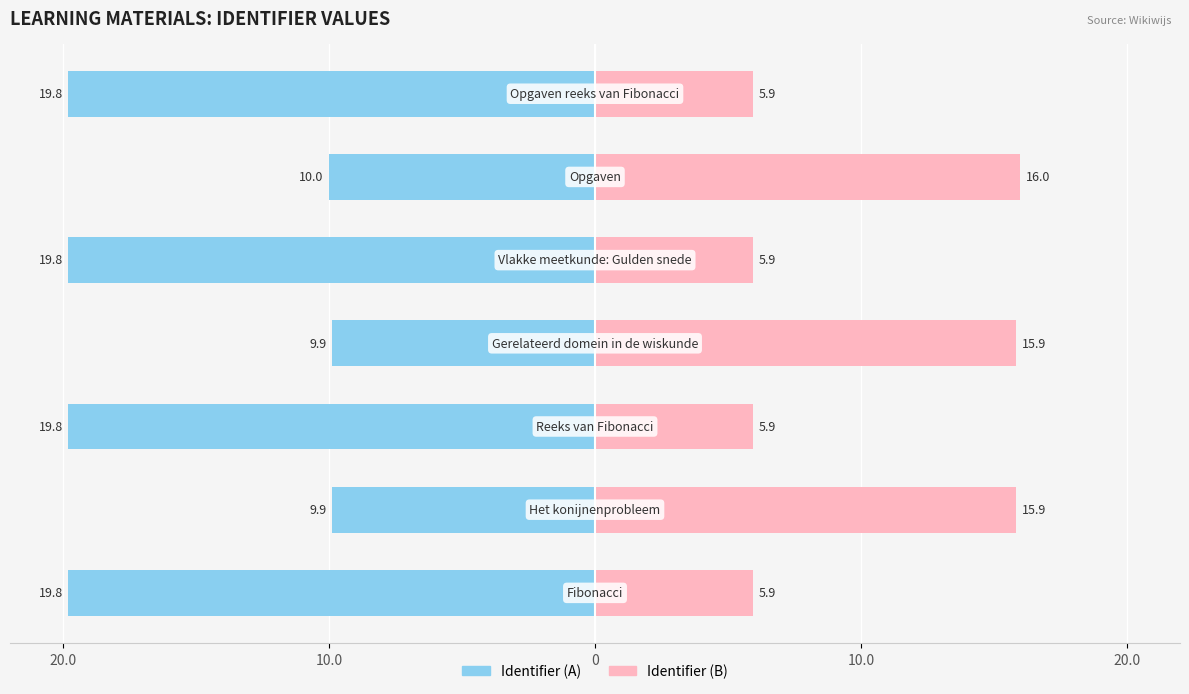

What is the value of the Identifier (A) bar at the 6th from the left?

-10.0